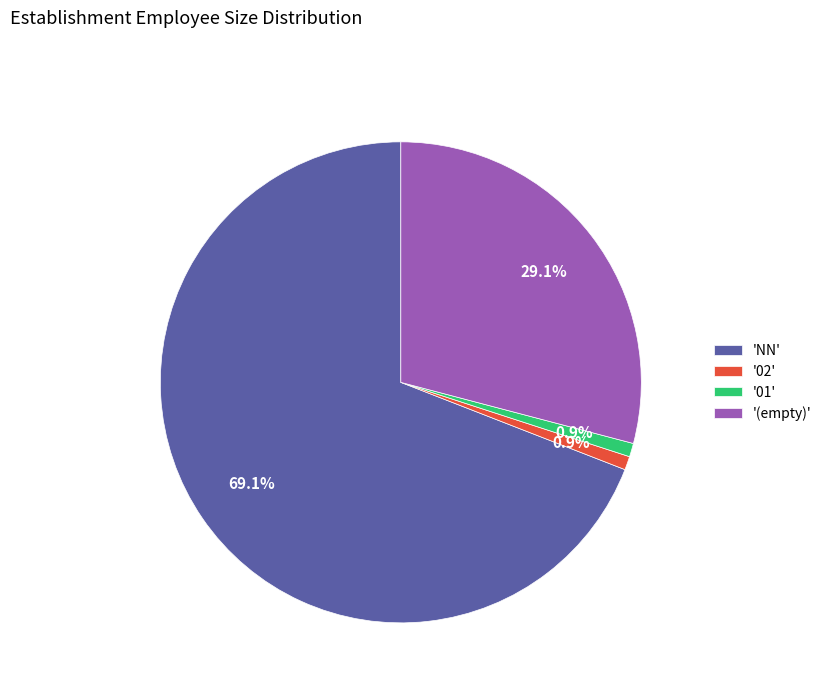

Is '(empty)' the majority of the pie?

No